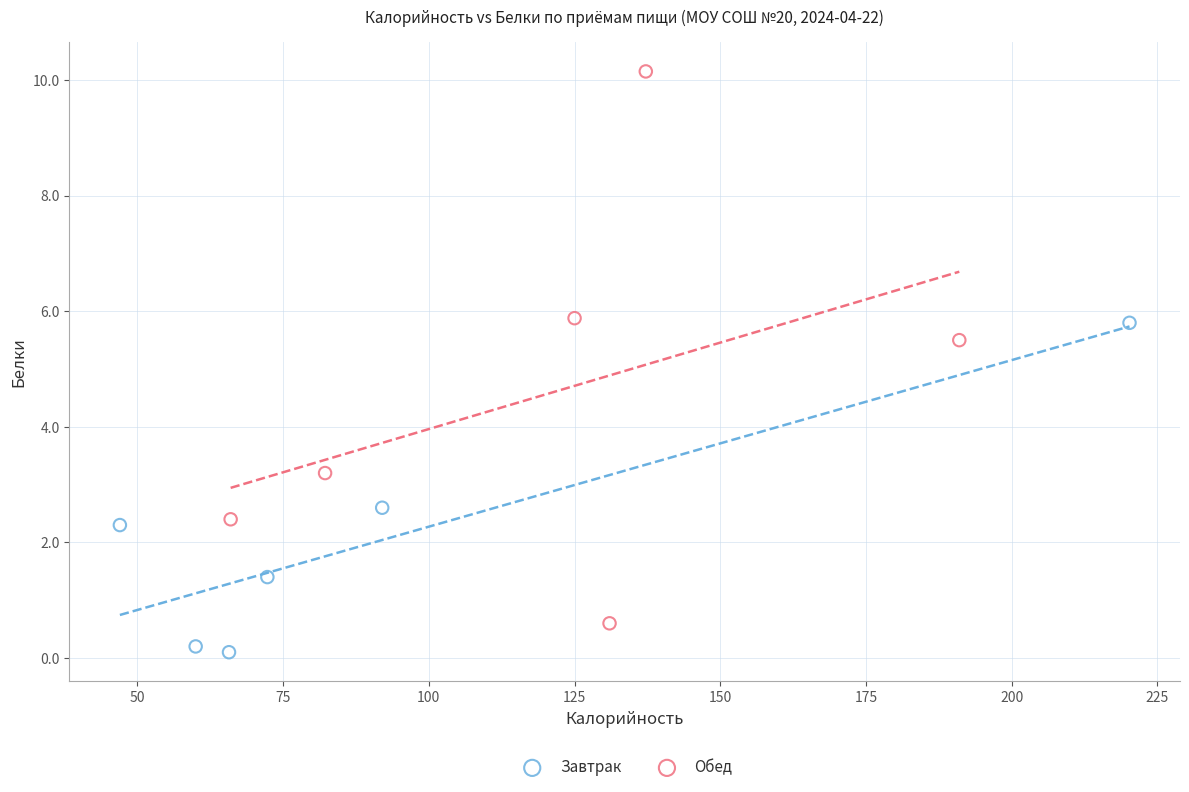

Which series reaches the maximum Y coordinate?

Обед